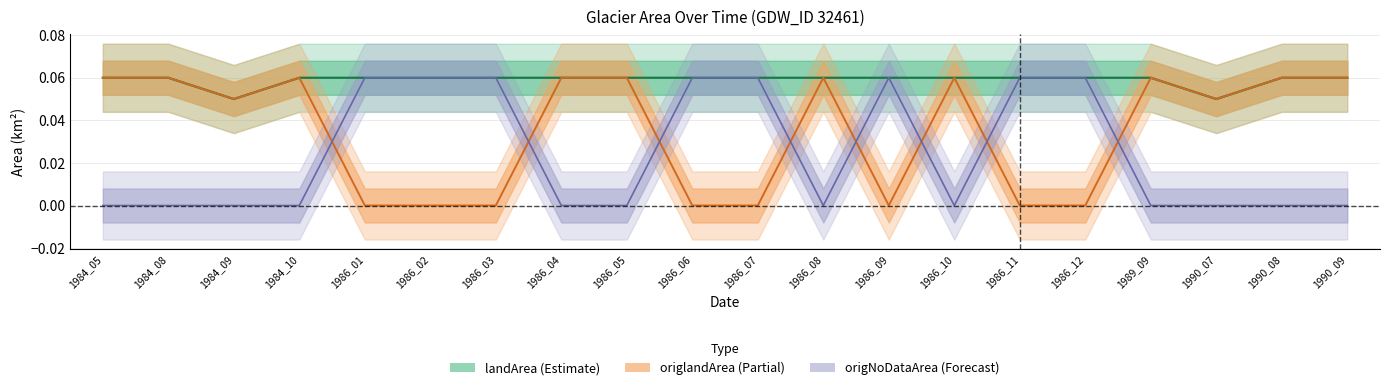

What are all the series names shown in the legend?

landArea, origlandArea, origNoDataArea